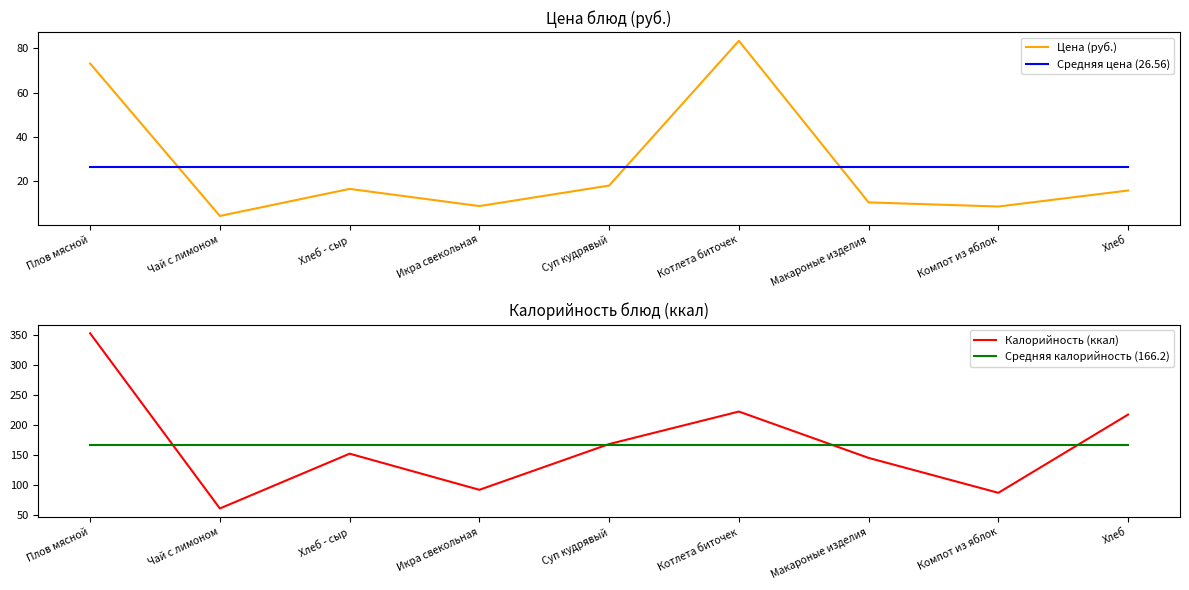

What is the maximum value for Средняя калорийность (166.2)?

166.2